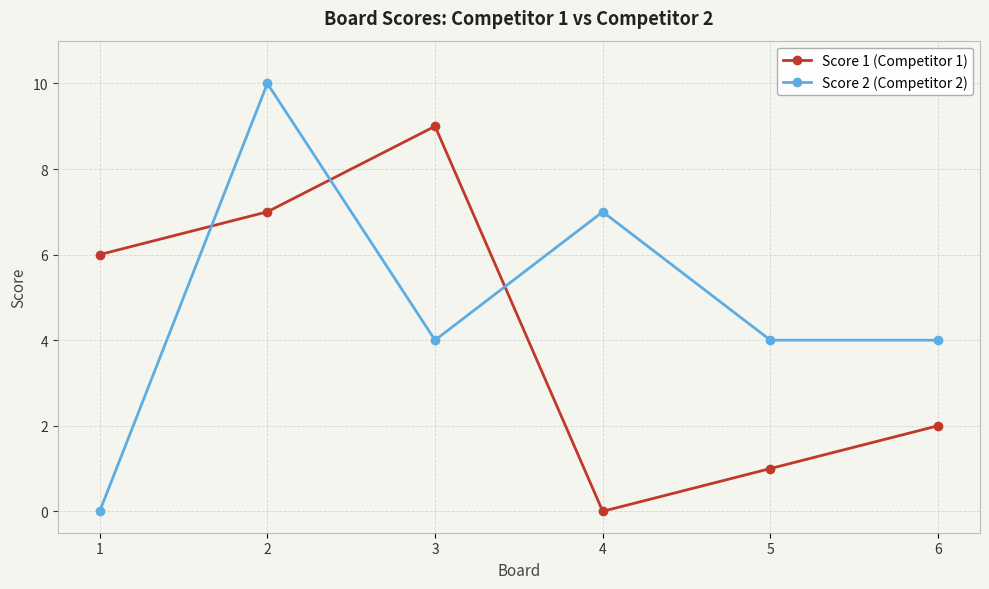

What is the value of the Score 2 (Competitor 2) point at the 6th from the left?

4